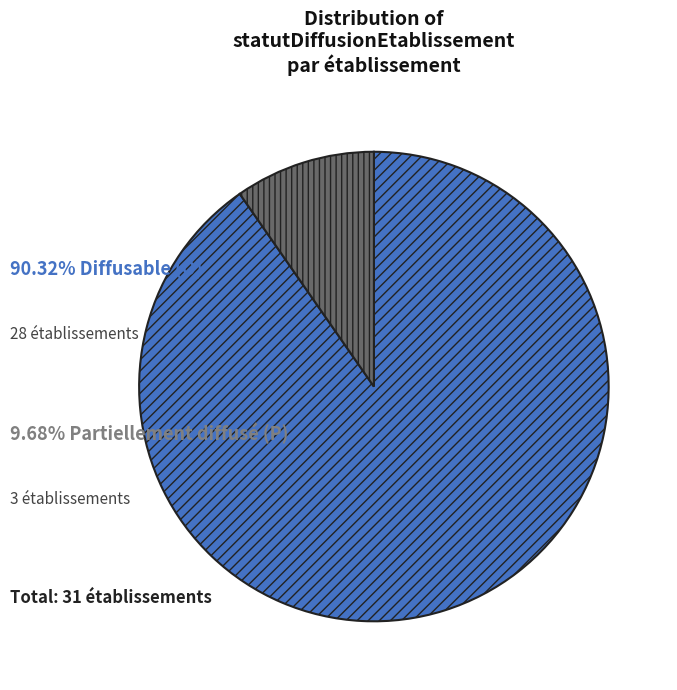

Does any single category account for the majority?

Yes